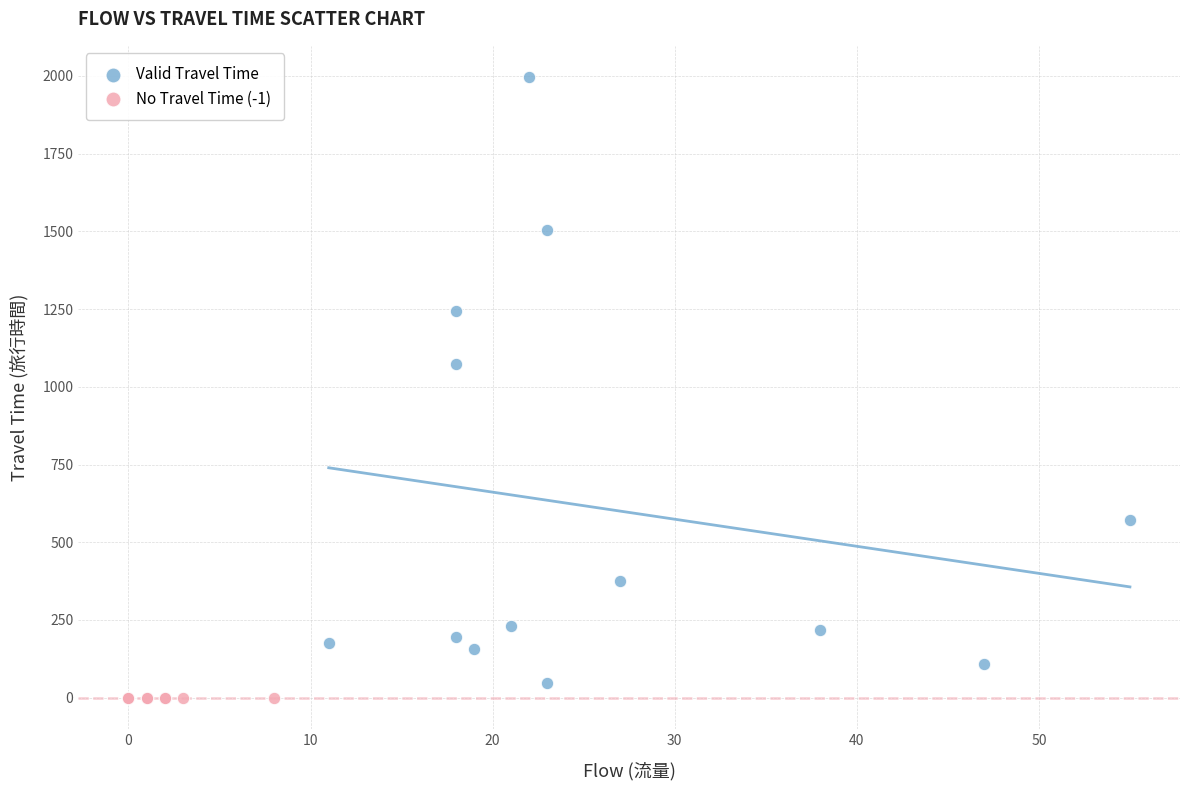

Which series contains the highest Y value?

Valid Travel Time